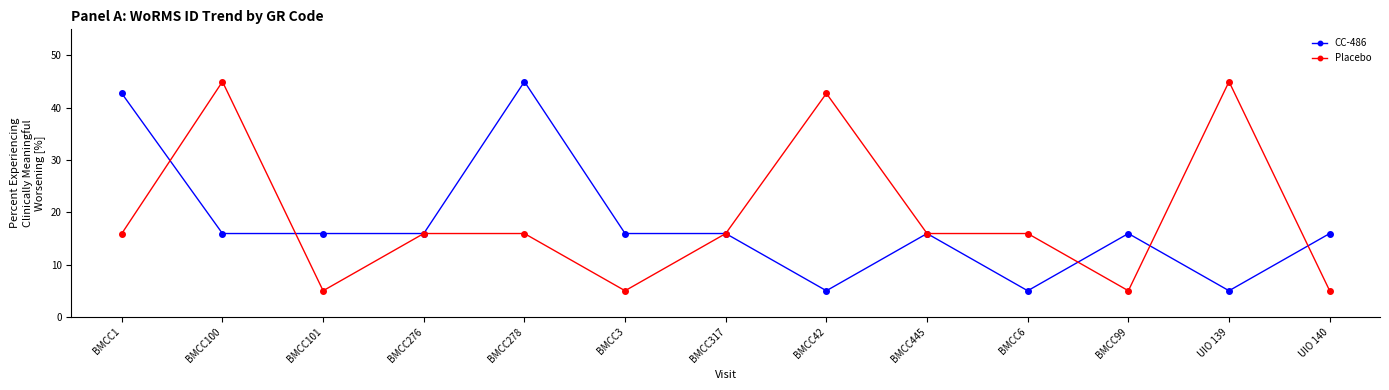

What is the total value across all series at BMCC1?

58.7